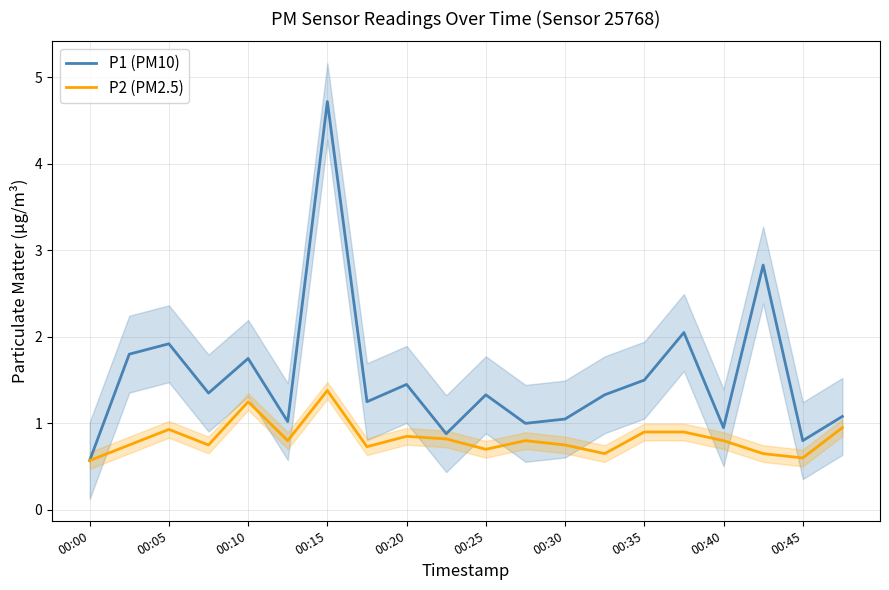

The P2 (PM2.5) series shows 1.3 at 00:30. True or false?

False